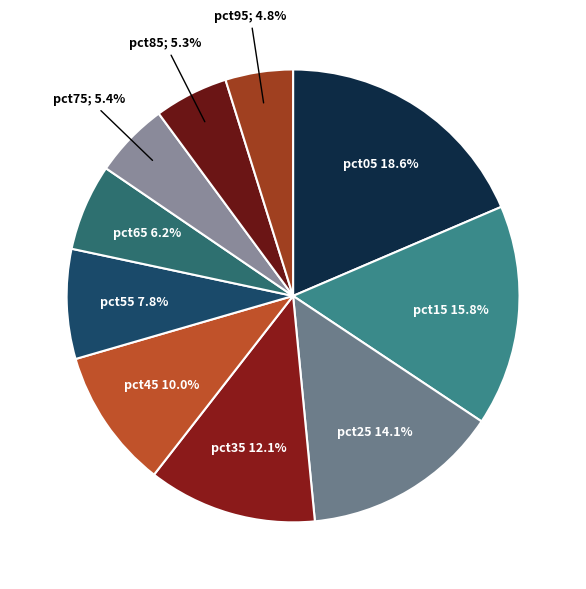

Count the number of slices in the pie.

10